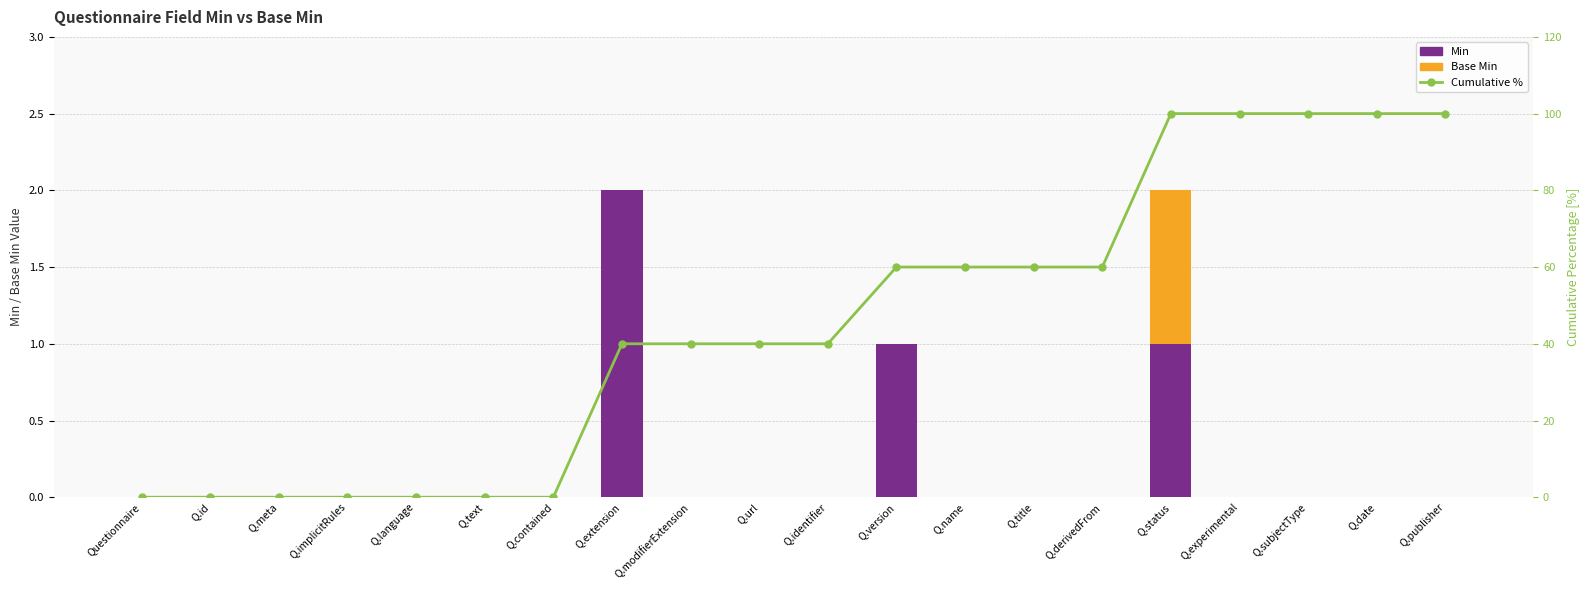

How many values in Cumulative % are above zero?

13